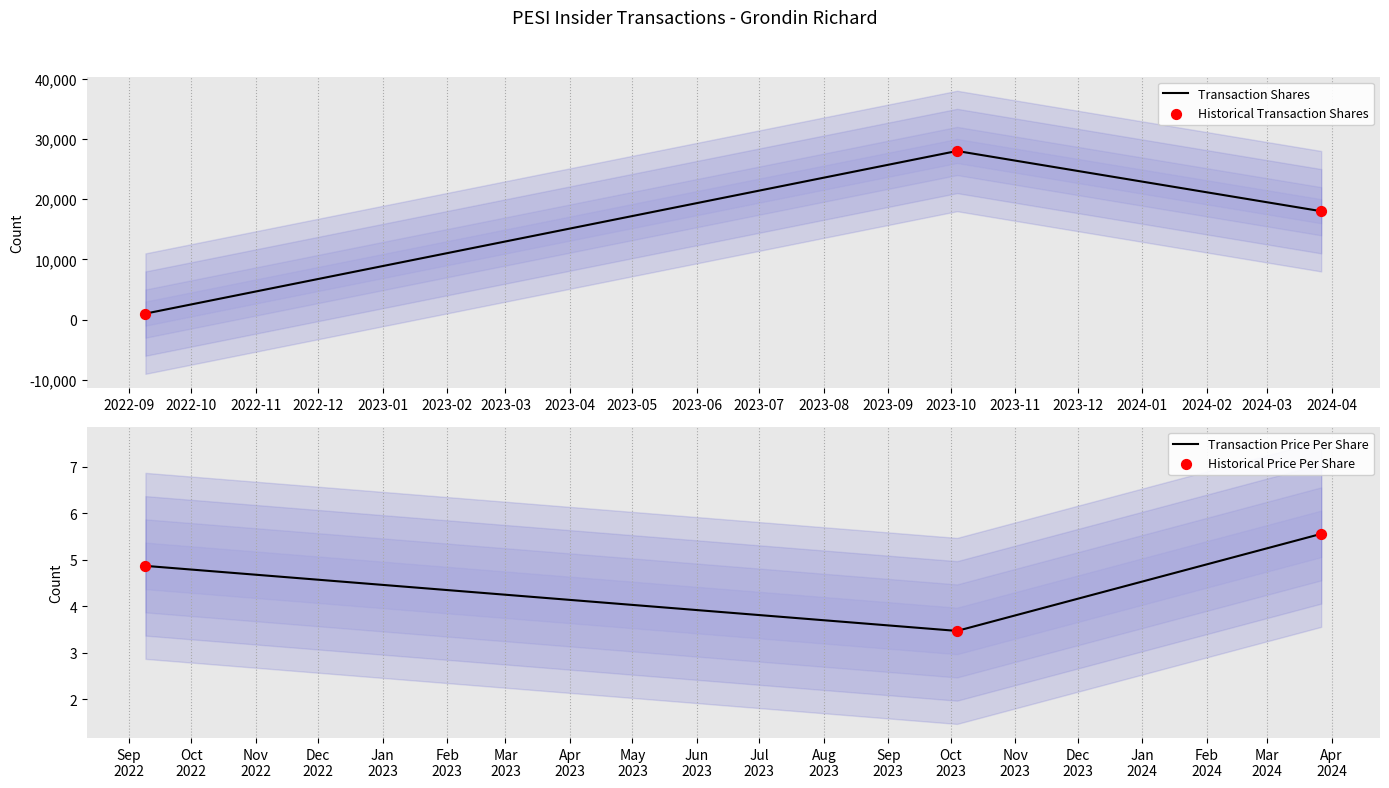

What is the maximum value for Transaction Shares?

28000